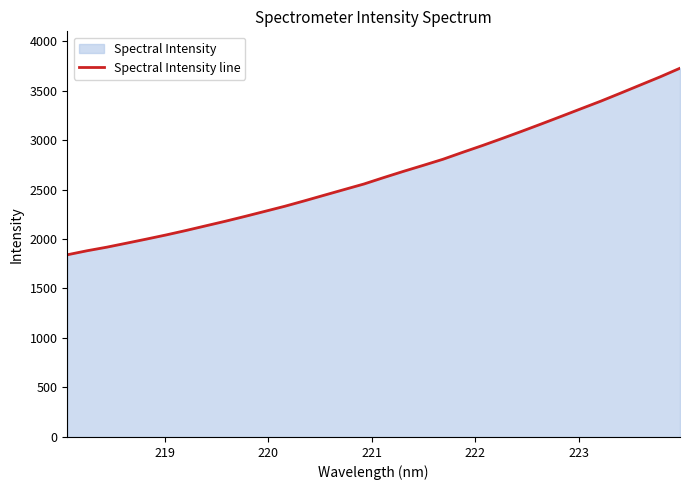

What is the maximum value shown in the chart?

3725.4